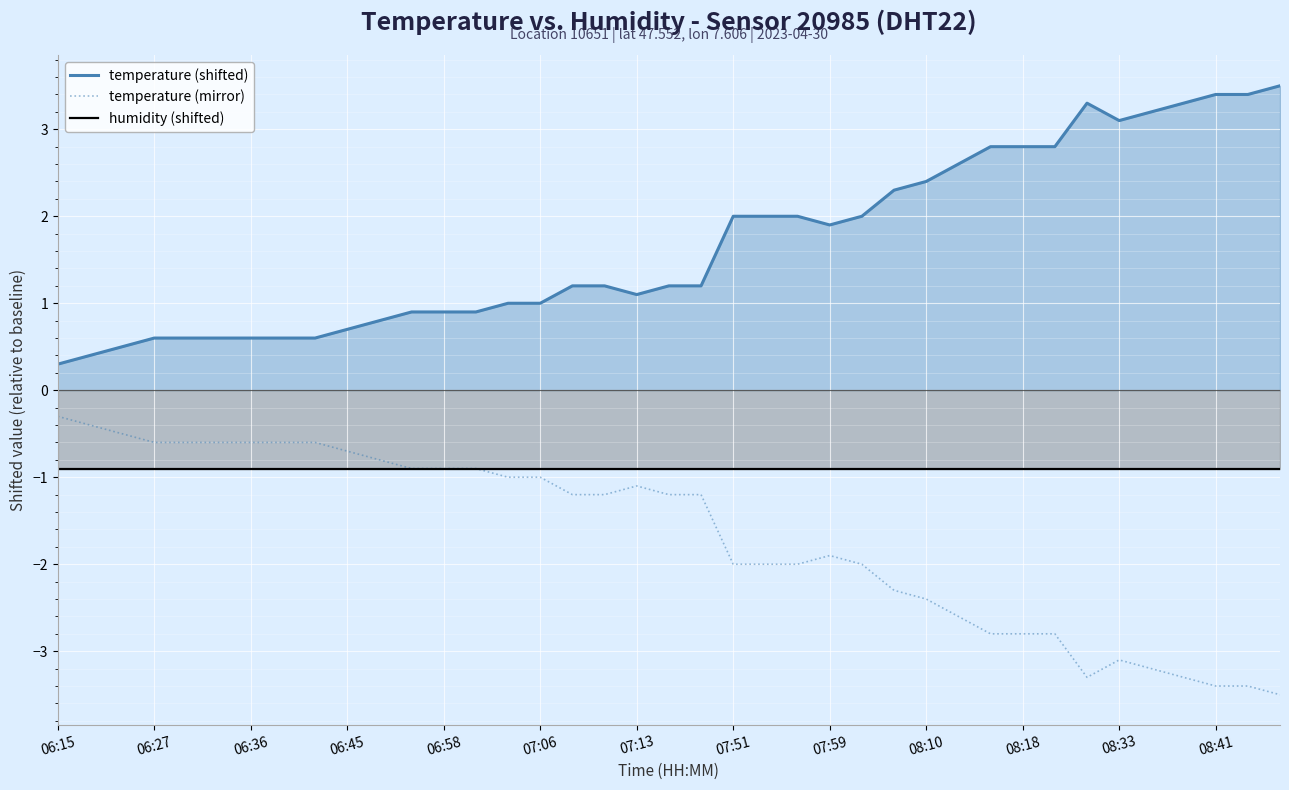

True or false: temperature (shifted) and humidity (shifted) cross at least once.

False